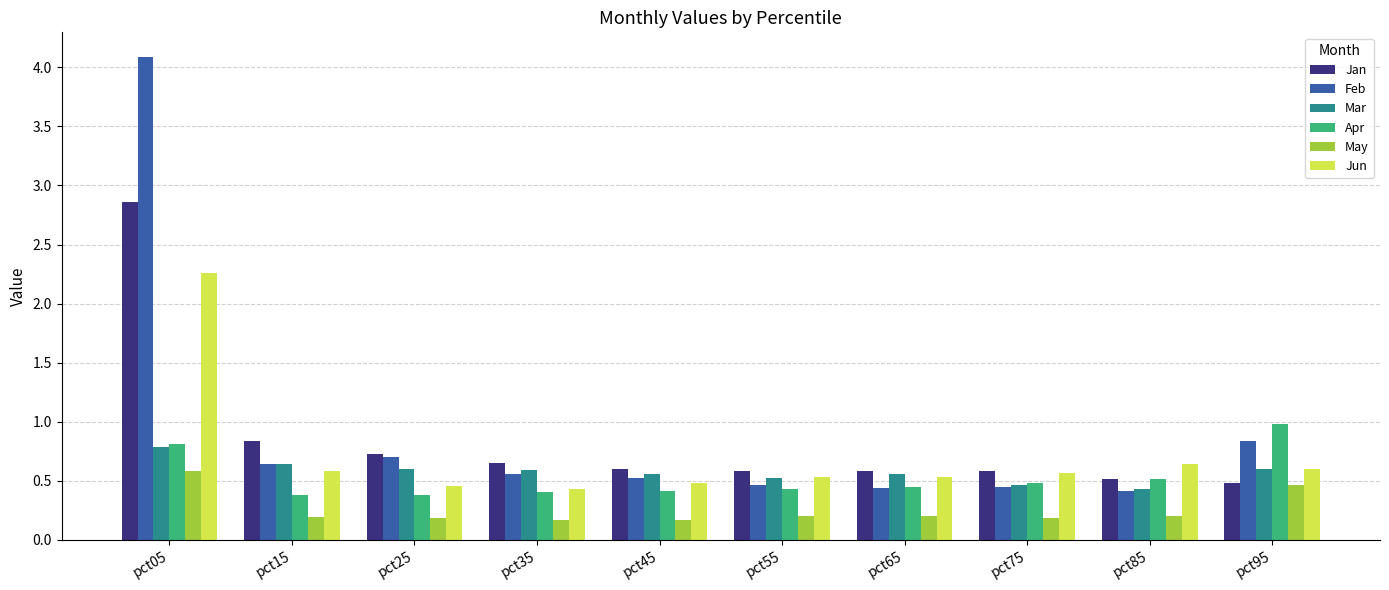

List the series in order of their peak value, highest first.

Feb, Jan, Jun, Apr, Mar, May